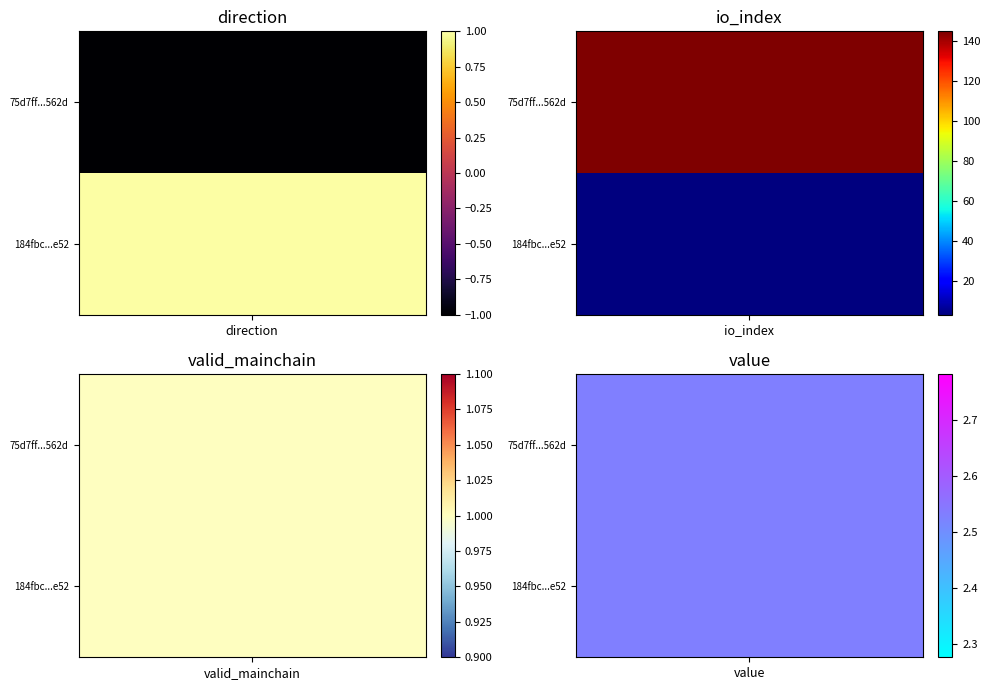

What is the difference between the maximum and minimum values in the 184fbcef9baedf80816db9037fcbb6b9e6e6e52 series?

2.0